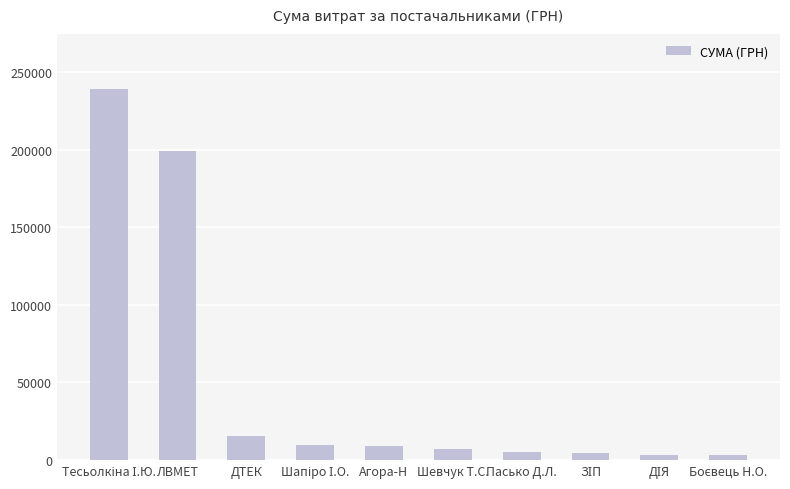

At which label is the value closest to 120855?

ЛВМЕТ